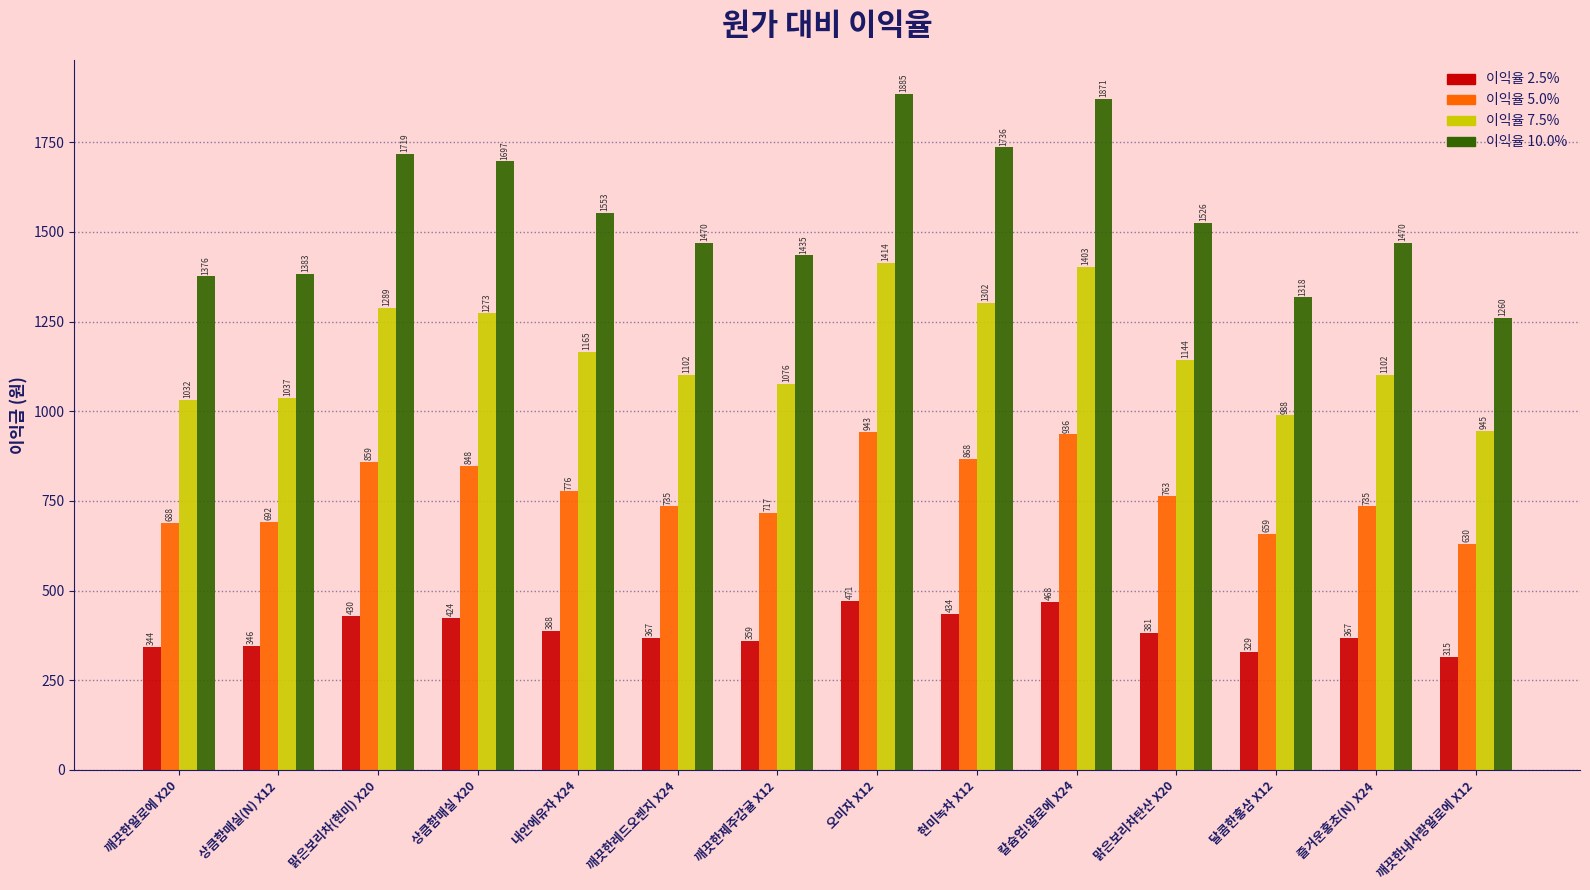

What position from the right is 깨끗한내사랑알로에 X12?

1